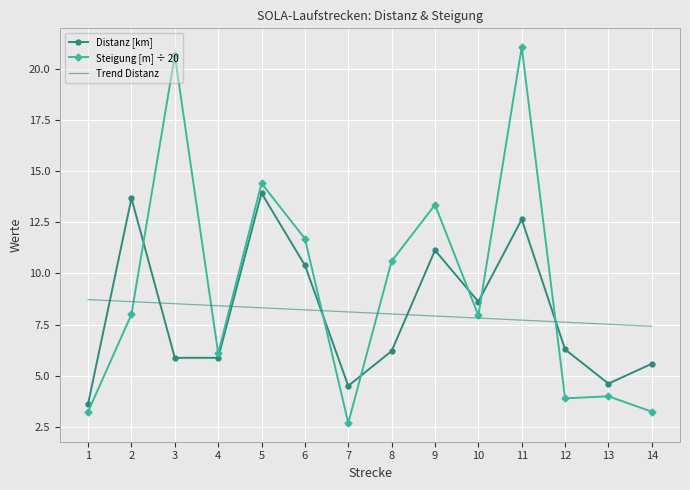

Between which two adjacent categories do Trend Distanz and Distanz [km] first intersect?

1 and 2